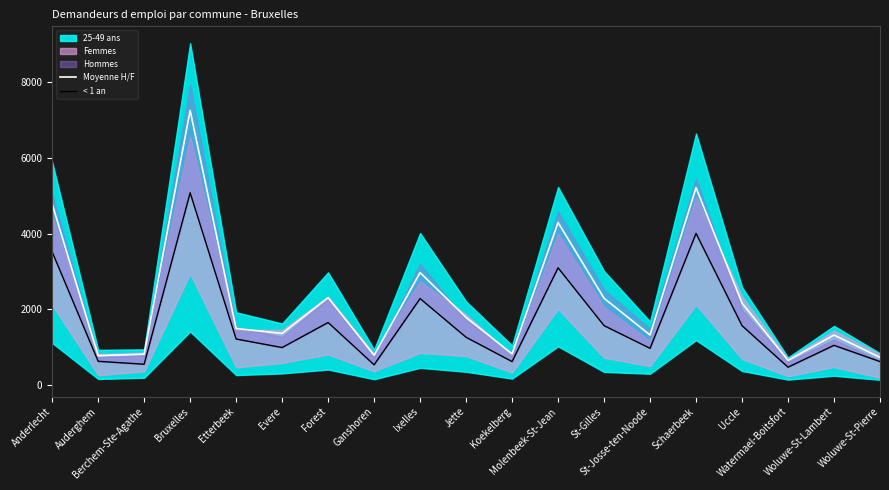

How many categories are shown in the chart?

19